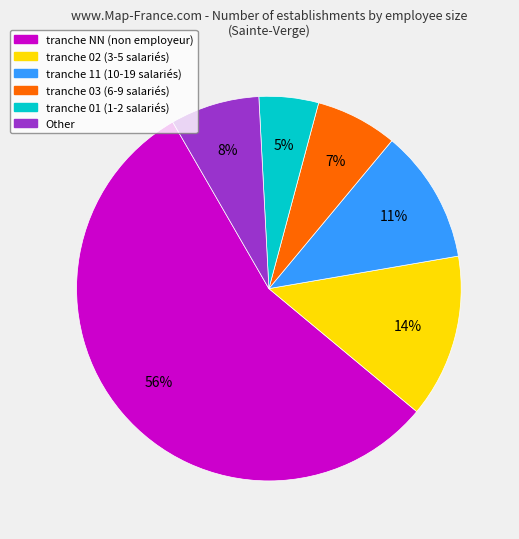

To the nearest percent, what is the average slice percentage?

17%